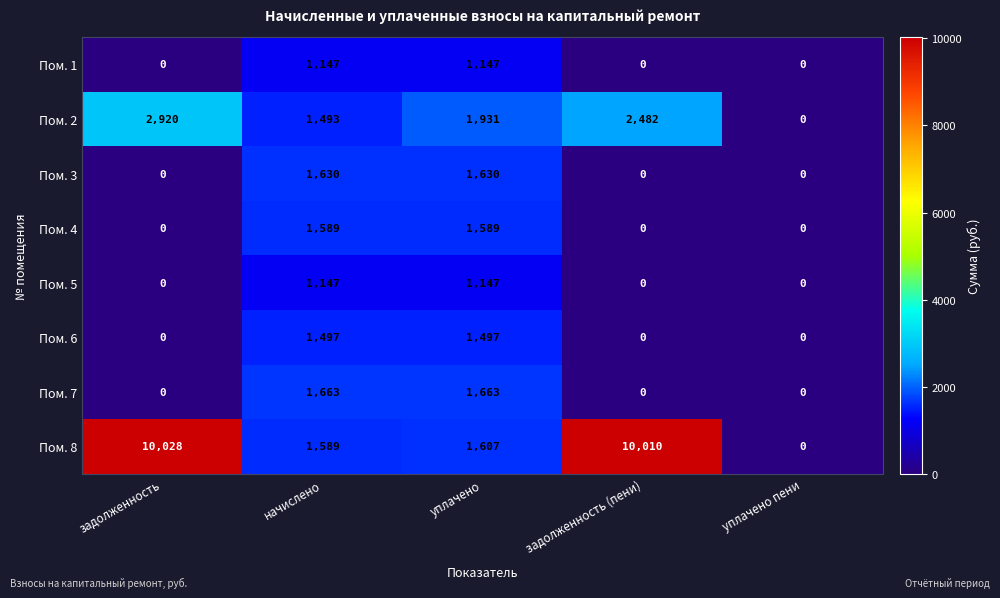

What is the spread (max minus min) of values at уплачено?

784